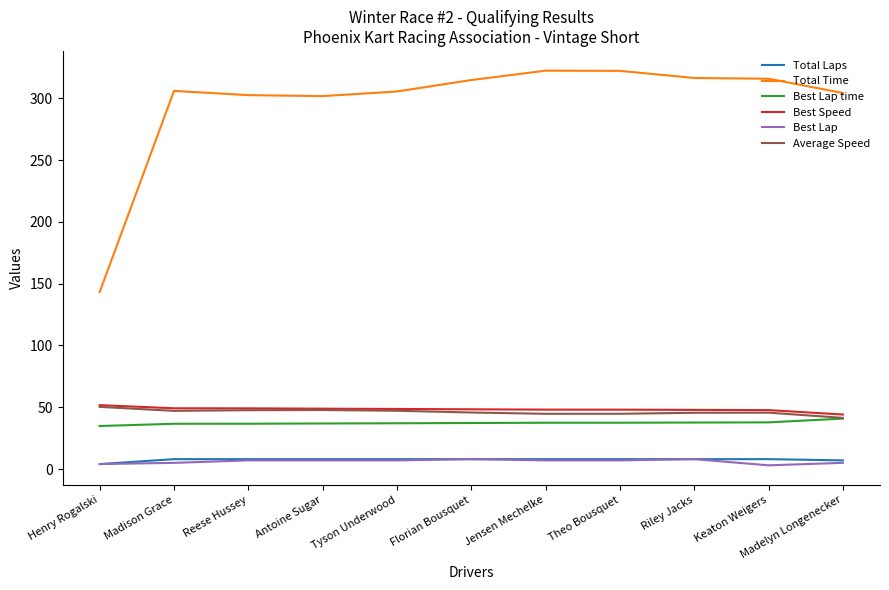

Is the value of Total Laps at Florian Bousquet greater than the value of Best Lap time at Florian Bousquet?

No